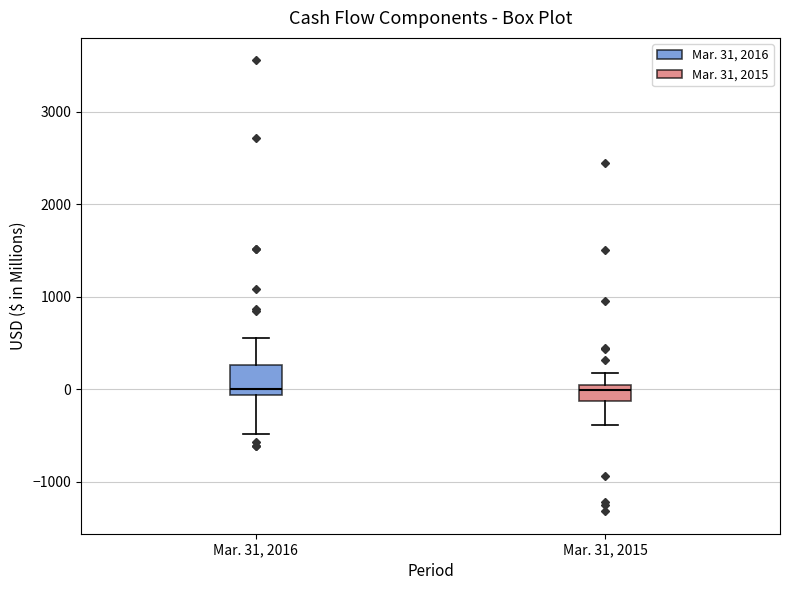

Reading left to right, read every box against the y-axis: the position of its median line, the range the box covers, and the ends of its whiskers. The values are not printed on the chart, so give them approximately, as read against the axis.

Mar. 31, 2016: median 0, box -100 to 300, whiskers -500 to 600
Mar. 31, 2015: median 0 (just below the box's upper edge), box -100 to 0, whiskers -400 to 200